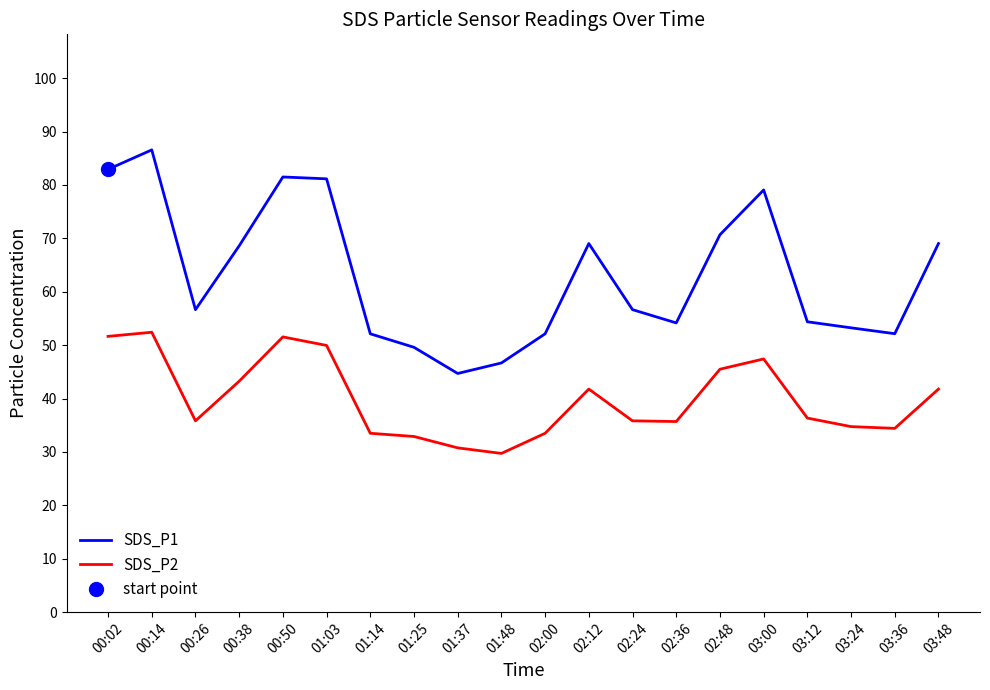

In SDS_P1, how many points are lower than both neighbors (excluding endpoints)?

4